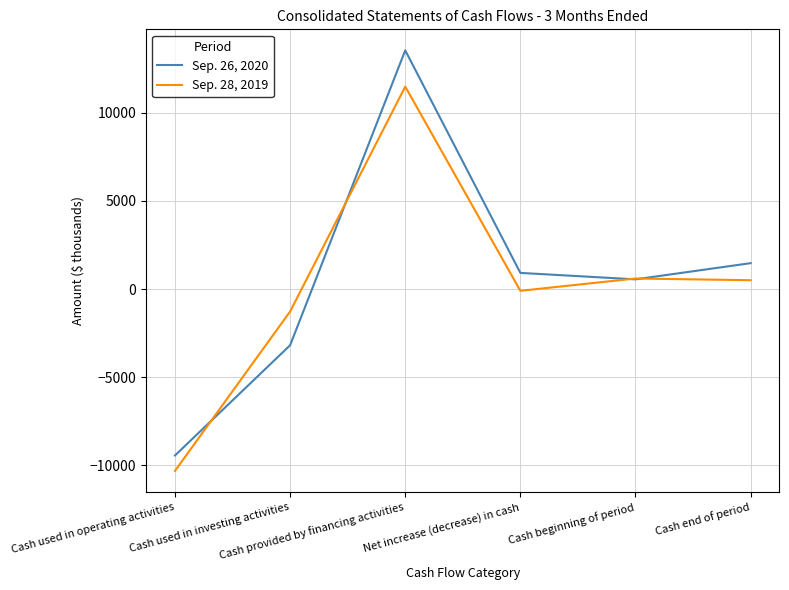

Which category has the lowest value across all series?

Cash used in operating activities